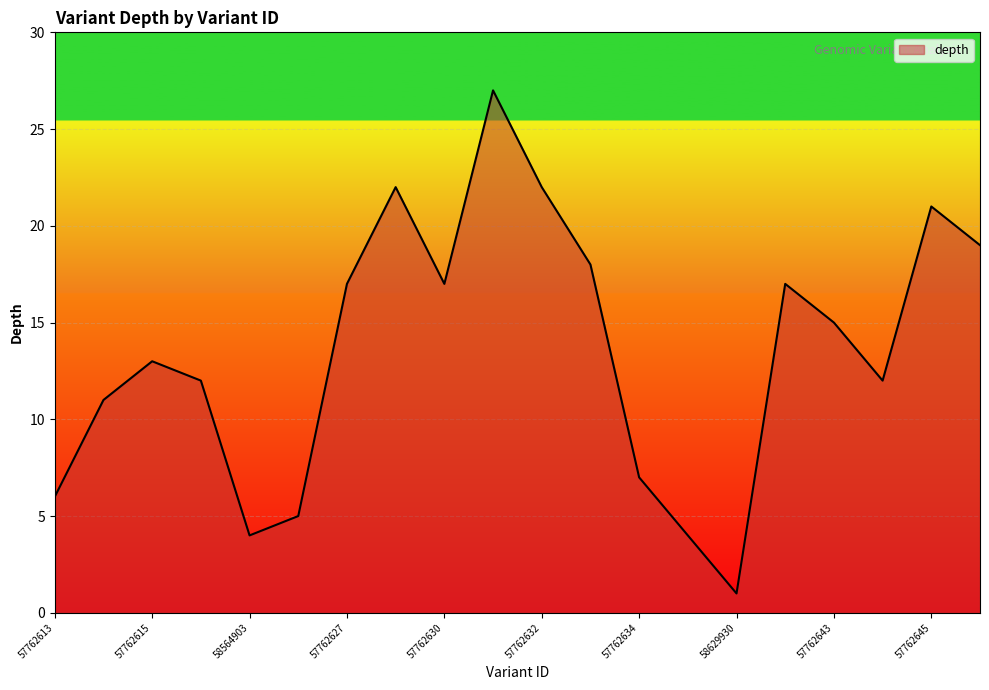

What is the greatest value displayed?

27